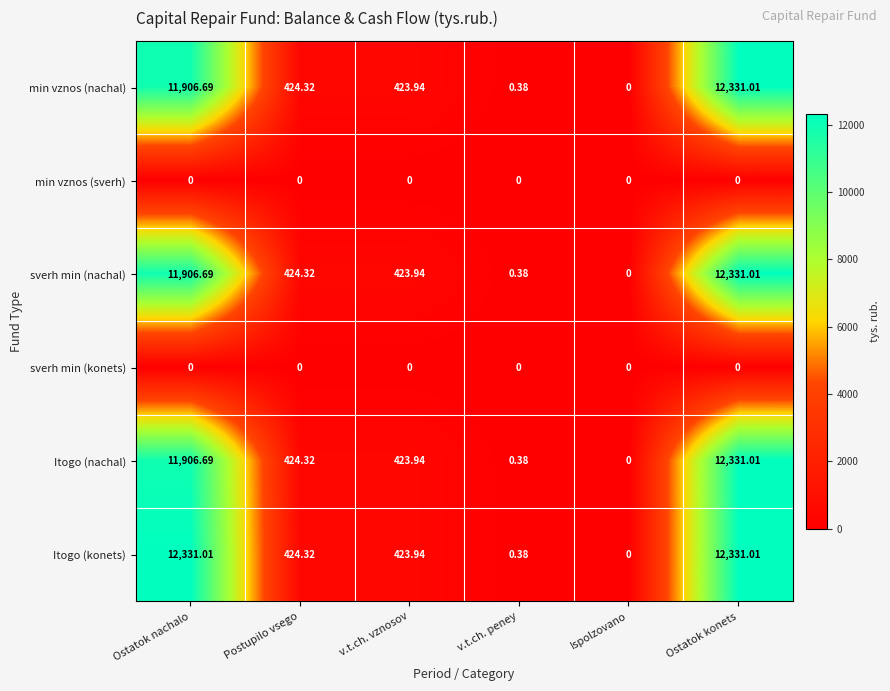

At which category is the sum across all series the highest?

Ostatok konets